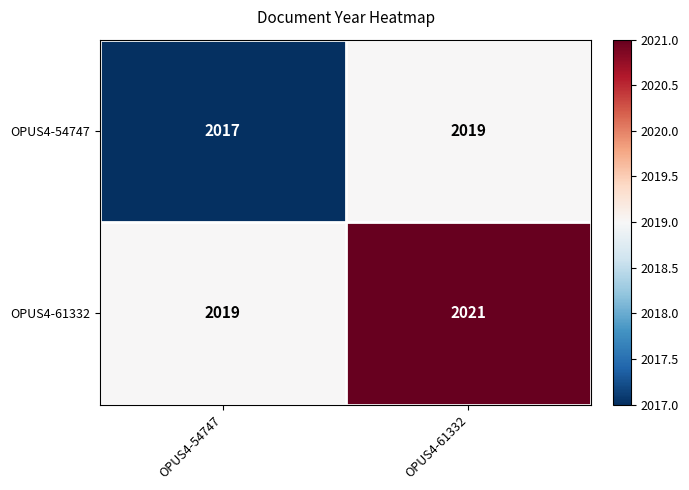

List the series in order of their peak value, highest first.

OPUS4-61332, OPUS4-54747